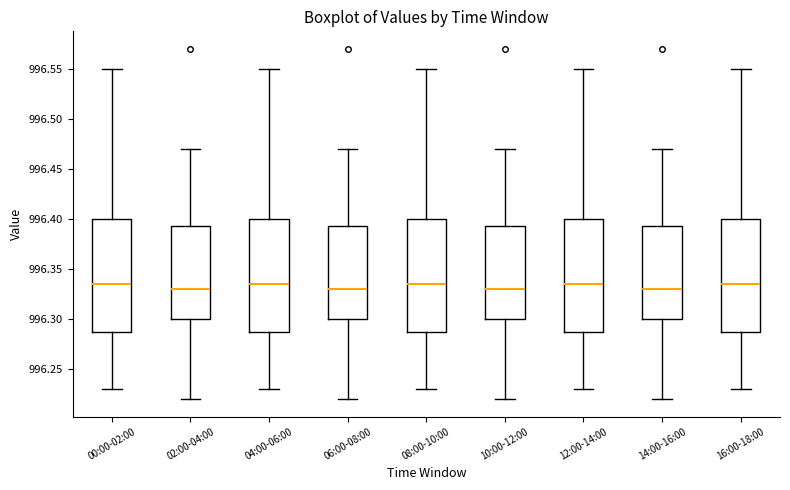

Reading left to right, transcribe this box plot: for each box, give where its median line is, the range the box spans, and where its two whiskers end, as read against the y-axis. The values are not printed on the chart, so give them approximately, as read against the axis.

00:00-02:00: median 996.335, box 996.290 to 996.400, whiskers 996.230 to 996.550
02:00-04:00: median 996.330, box 996.300 to 996.395, whiskers 996.220 to 996.470
04:00-06:00: median 996.335, box 996.290 to 996.400, whiskers 996.230 to 996.550
06:00-08:00: median 996.330, box 996.300 to 996.395, whiskers 996.220 to 996.470
08:00-10:00: median 996.335, box 996.290 to 996.400, whiskers 996.230 to 996.550
10:00-12:00: median 996.330, box 996.300 to 996.395, whiskers 996.220 to 996.470
12:00-14:00: median 996.335, box 996.290 to 996.400, whiskers 996.230 to 996.550
14:00-16:00: median 996.330, box 996.300 to 996.395, whiskers 996.220 to 996.470
16:00-18:00: median 996.335, box 996.290 to 996.400, whiskers 996.230 to 996.550